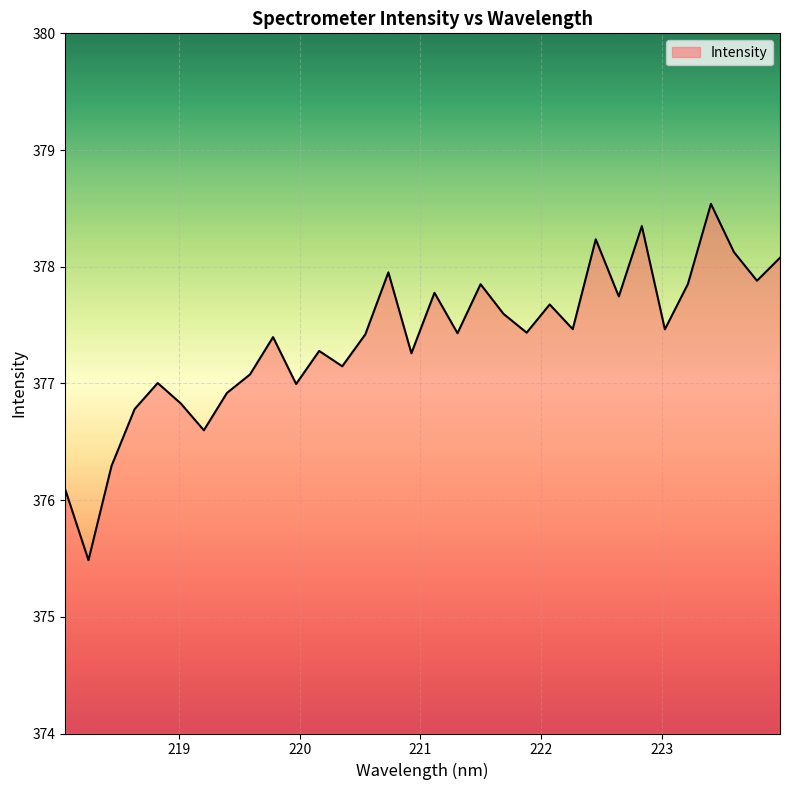

What is the difference between the maximum and minimum values?

3.1